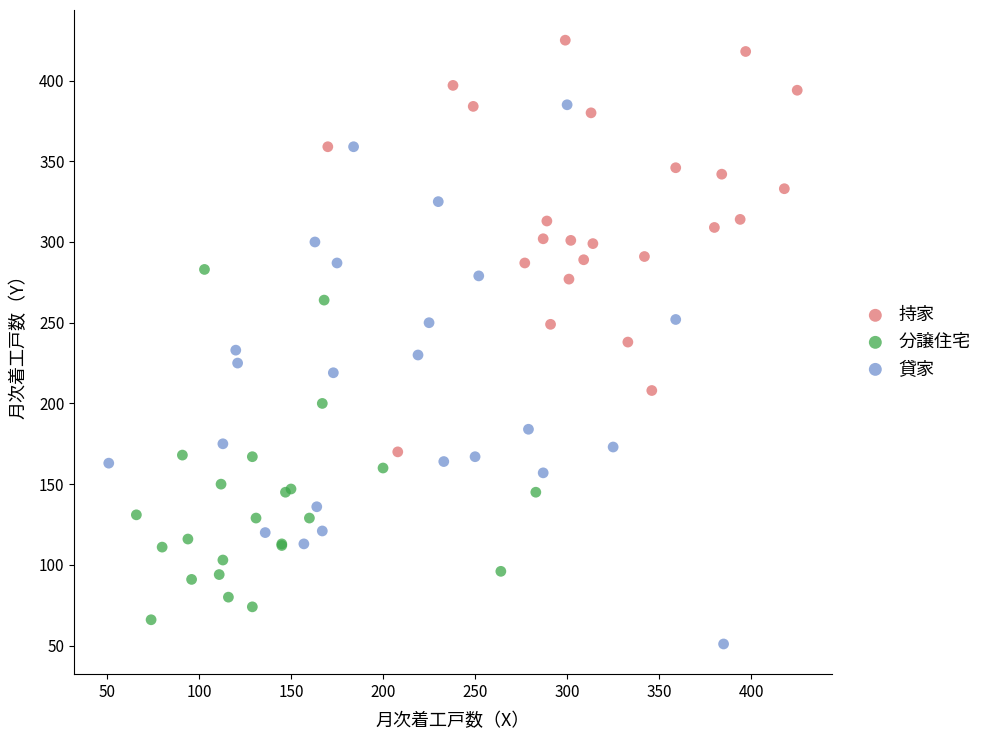

Which series has the largest Y range (max minus min)?

貸家